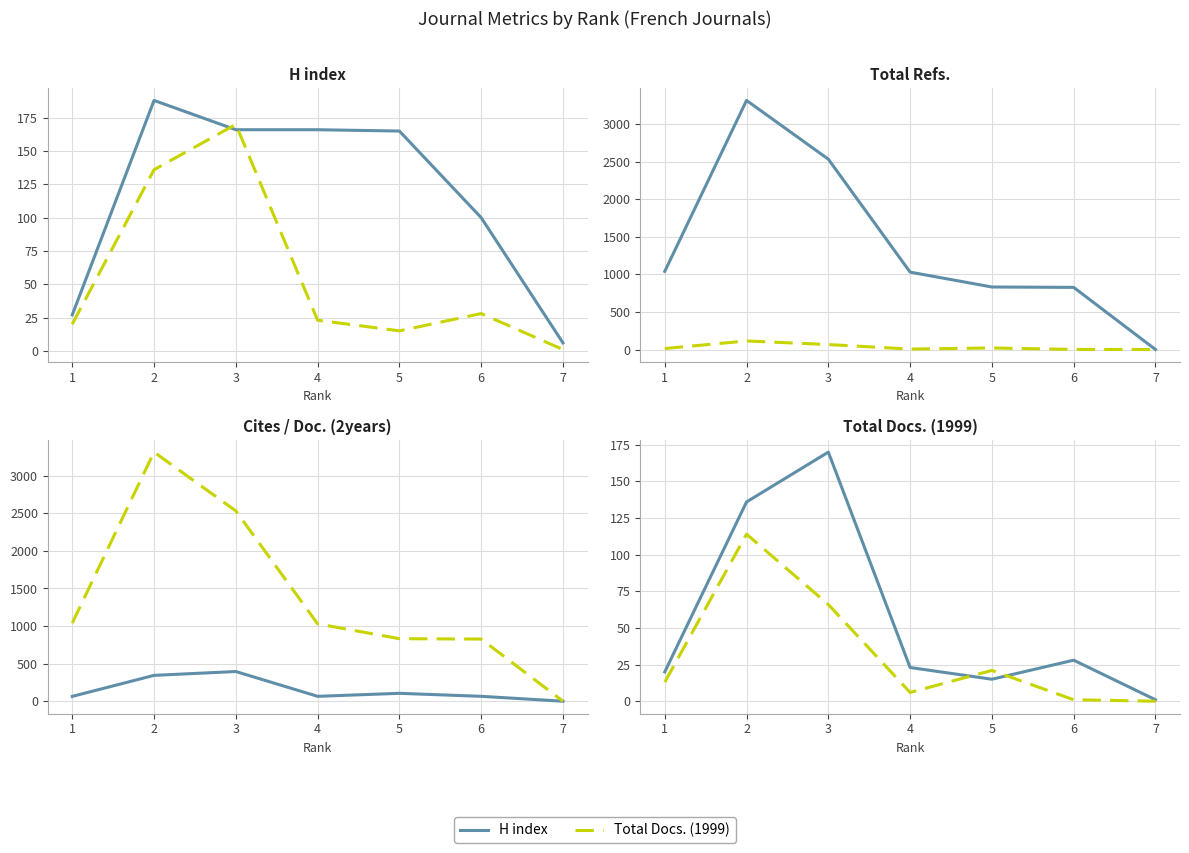

What is the total value across all series at 2?

4097